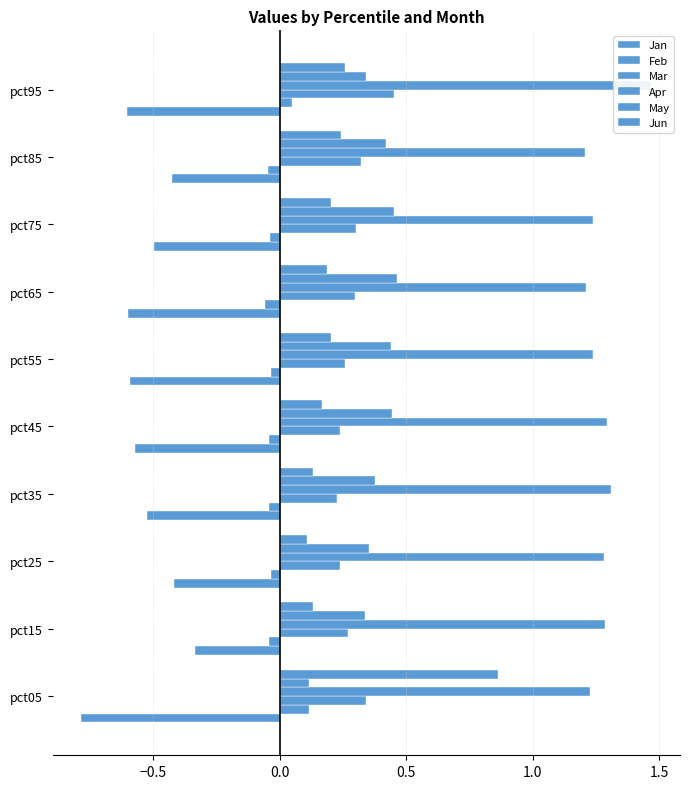

Is it true that Jun equals 0.1 at pct25?

True